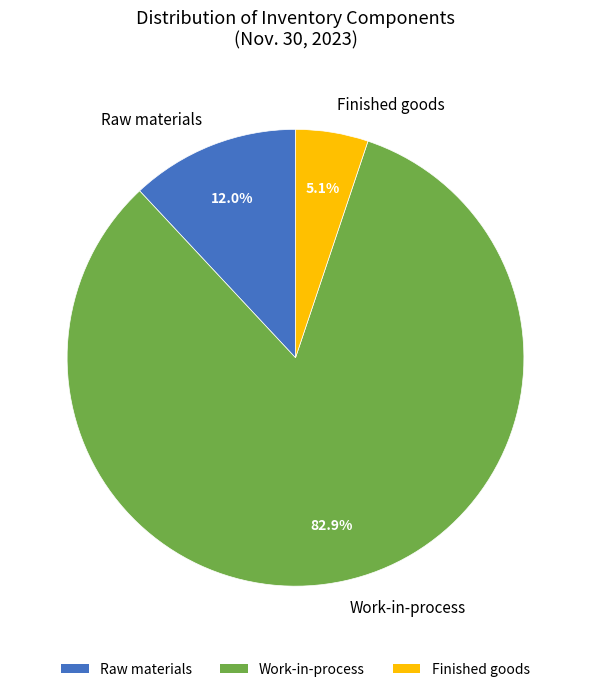

Which category has the biggest portion of the pie?

Work-in-process